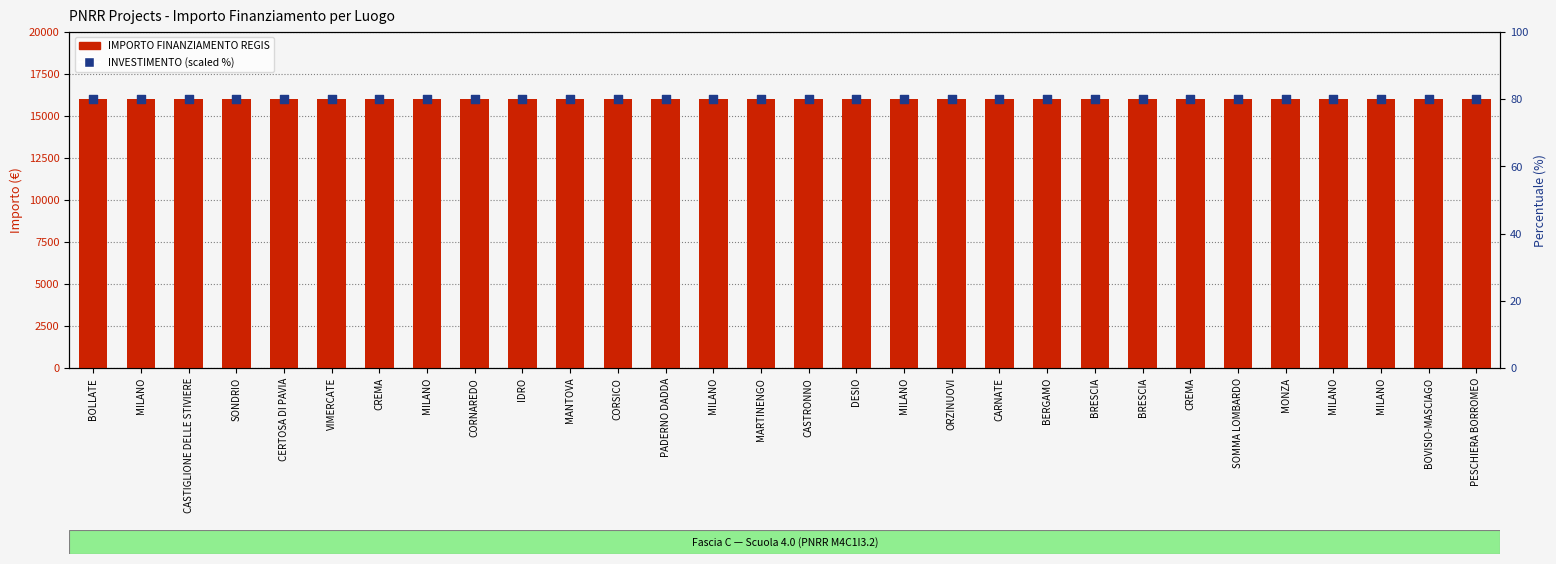

At how many categories does at least one series exceed 15711?

30